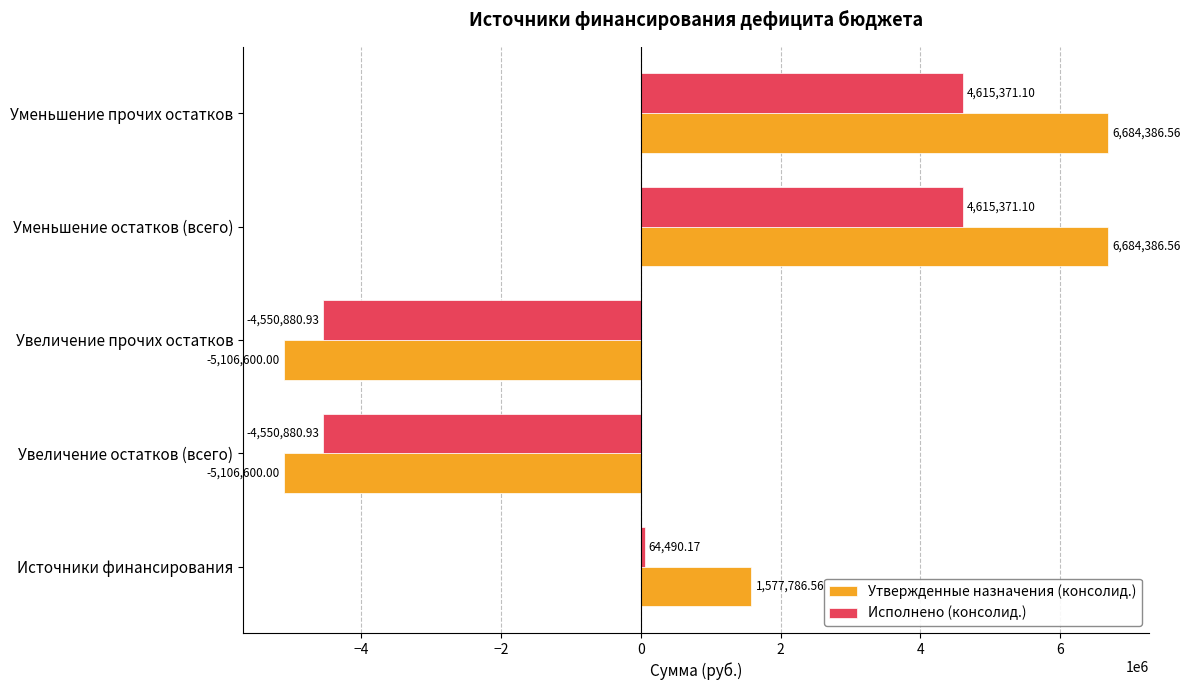

List the series in order of their peak value, lowest first.

Исполнено (консолид.), Утвержденные назначения (консолид.)